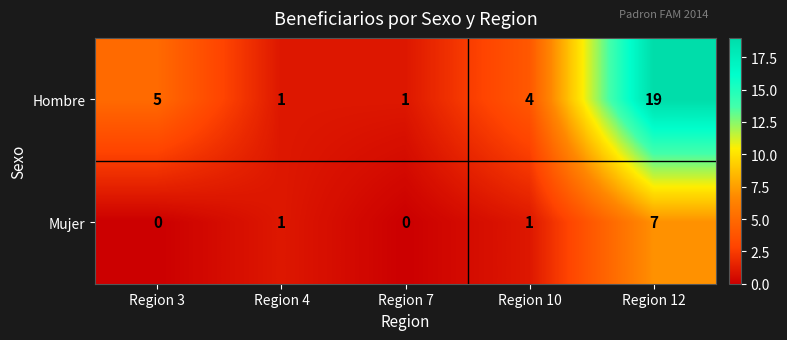

What is the spread (max minus min) of values at Region 12?

12